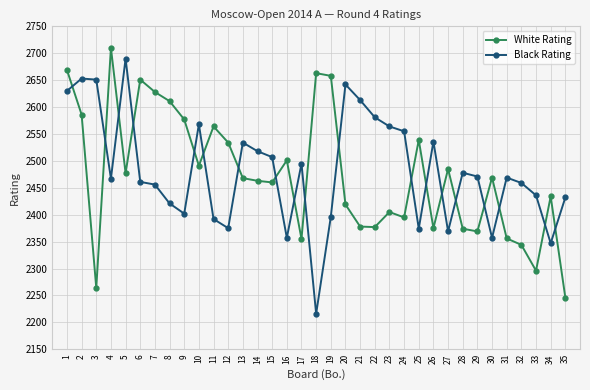

What is the difference between the maximum and minimum values in the White Rating series?

464